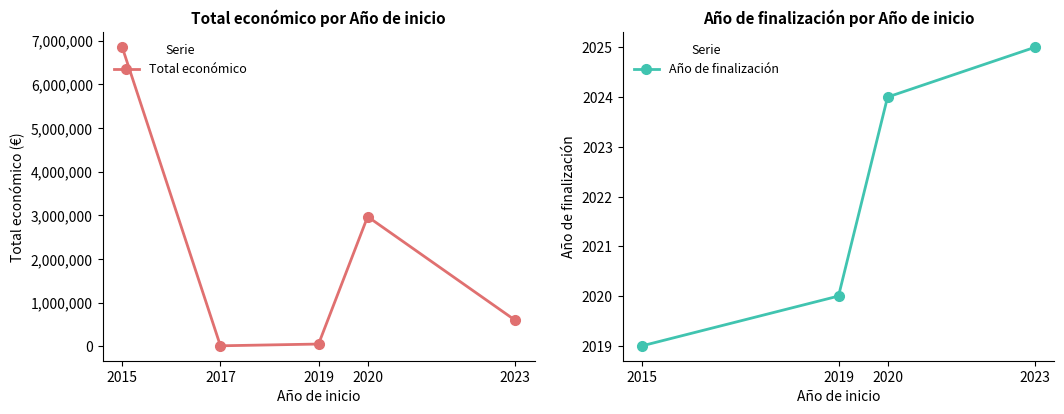

What value does the Año de finalización series have at 2019, to the nearest 10?

2020